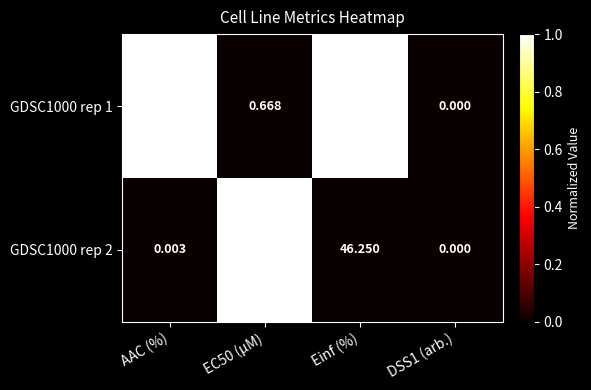

At which label does GDSC1000 rep 1 first exceed 3?

AAC (%)